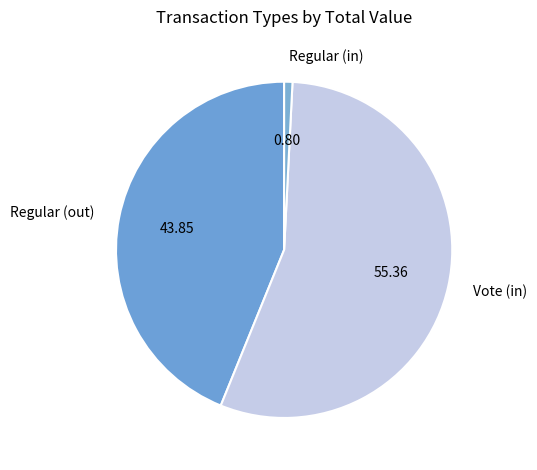

Rank the categories by value from highest to lowest.

Vote (in), Regular (out), Regular (in)